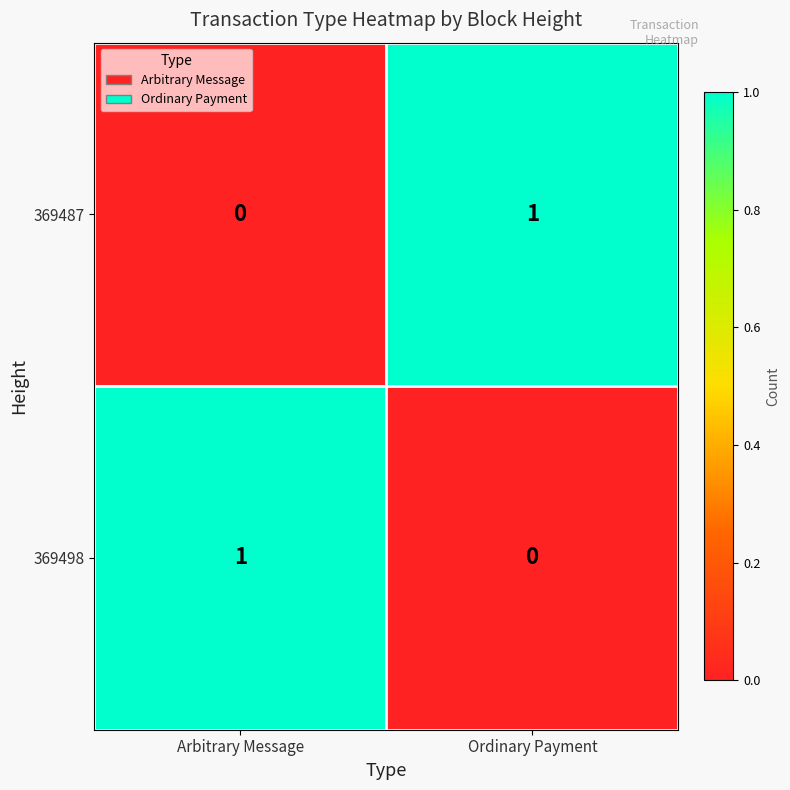

How many categories are shown in the chart?

2